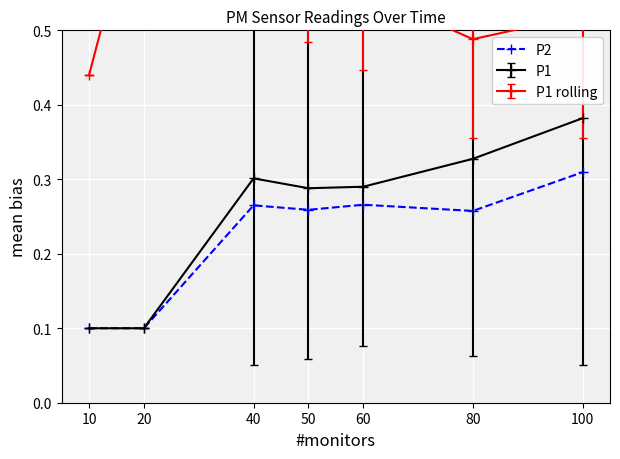

True or false: there are more than 2 points higher than both neighbors.

False